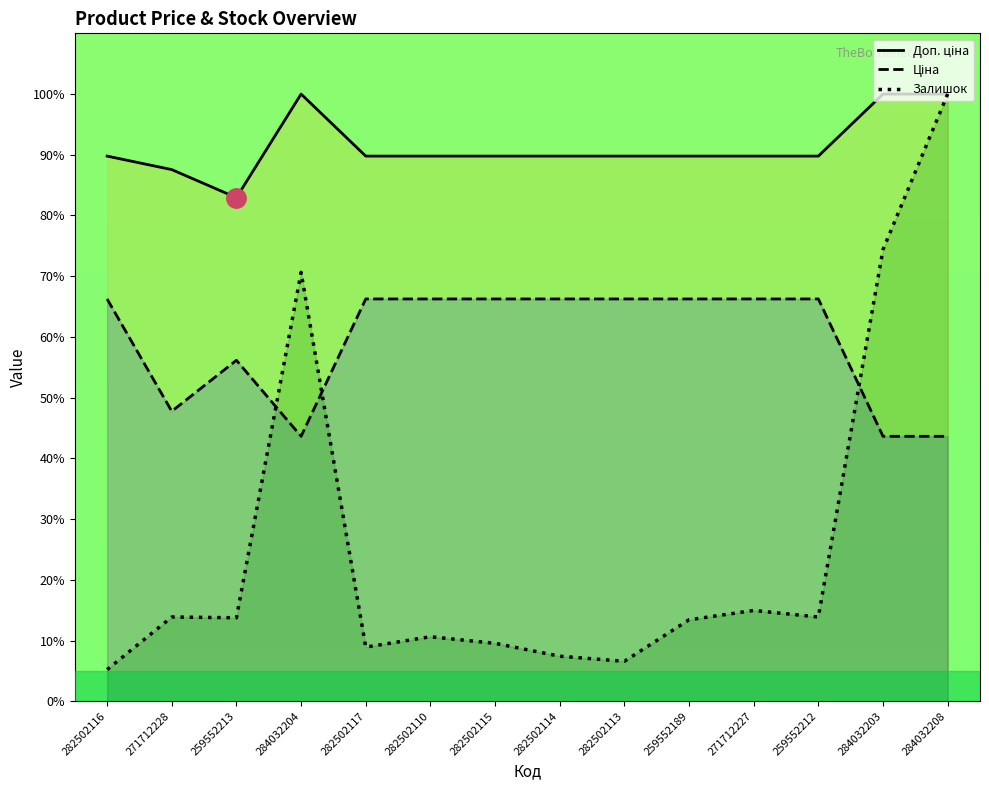

How many distinct data groups are displayed?

3